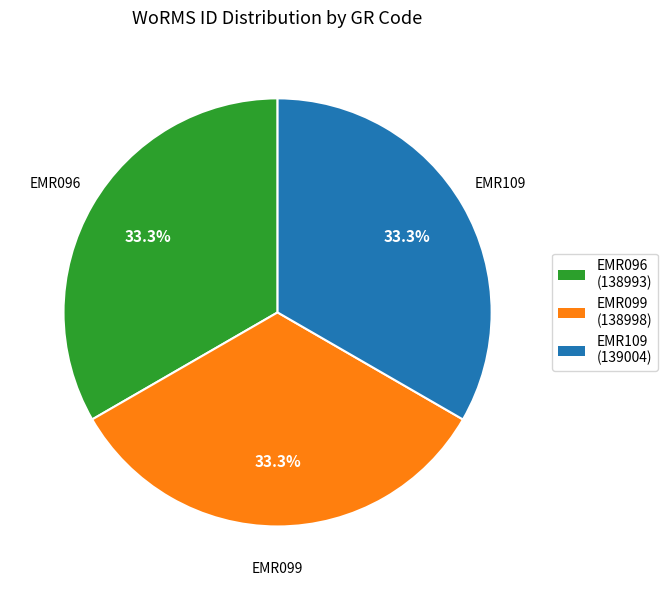

Is it true that EMR096 is 40% of the pie?

False